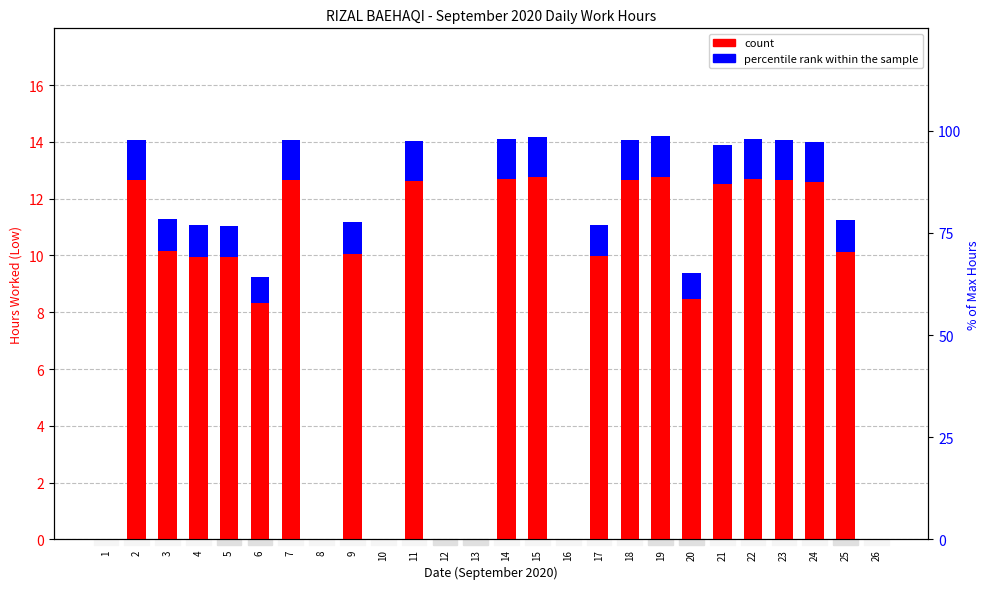

At which label is count closest to 7?

6